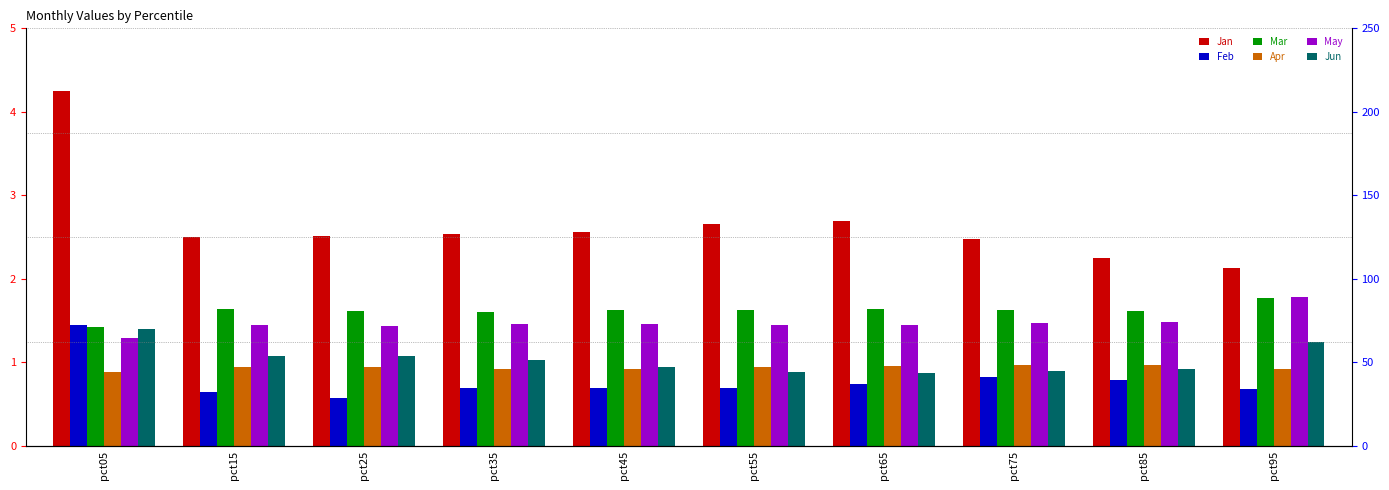

Reading left to right, transcribe all the data shown in this chart.

Jan: pct05=4.2	pct15=2.5	pct25=2.5	pct35=2.5	pct45=2.6	pct55=2.7	pct65=2.7	pct75=2.5	pct85=2.2	pct95=2.1
Feb: pct05=1.4	pct15=0.6	pct25=0.6	pct35=0.7	pct45=0.7	pct55=0.7	pct65=0.7	pct75=0.8	pct85=0.8	pct95=0.7
Mar: pct05=1.4	pct15=1.6	pct25=1.6	pct35=1.6	pct45=1.6	pct55=1.6	pct65=1.6	pct75=1.6	pct85=1.6	pct95=1.8
Apr: pct05=0.9	pct15=0.9	pct25=0.9	pct35=0.9	pct45=0.9	pct55=0.9	pct65=1.0	pct75=1.0	pct85=1.0	pct95=0.9
May: pct05=1.3	pct15=1.4	pct25=1.4	pct35=1.5	pct45=1.5	pct55=1.5	pct65=1.5	pct75=1.5	pct85=1.5	pct95=1.8
Jun: pct05=1.4	pct15=1.1	pct25=1.1	pct35=1.0	pct45=0.9	pct55=0.9	pct65=0.9	pct75=0.9	pct85=0.9	pct95=1.2